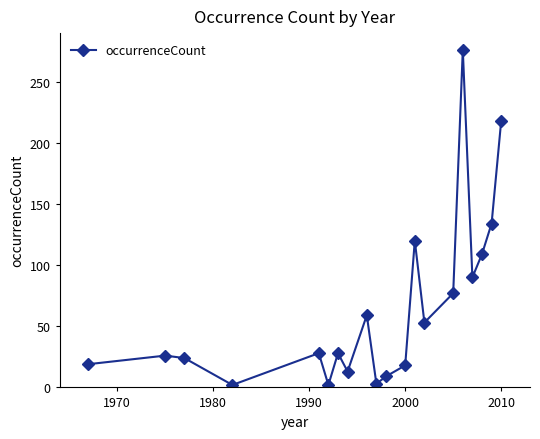

What is the average value?

65